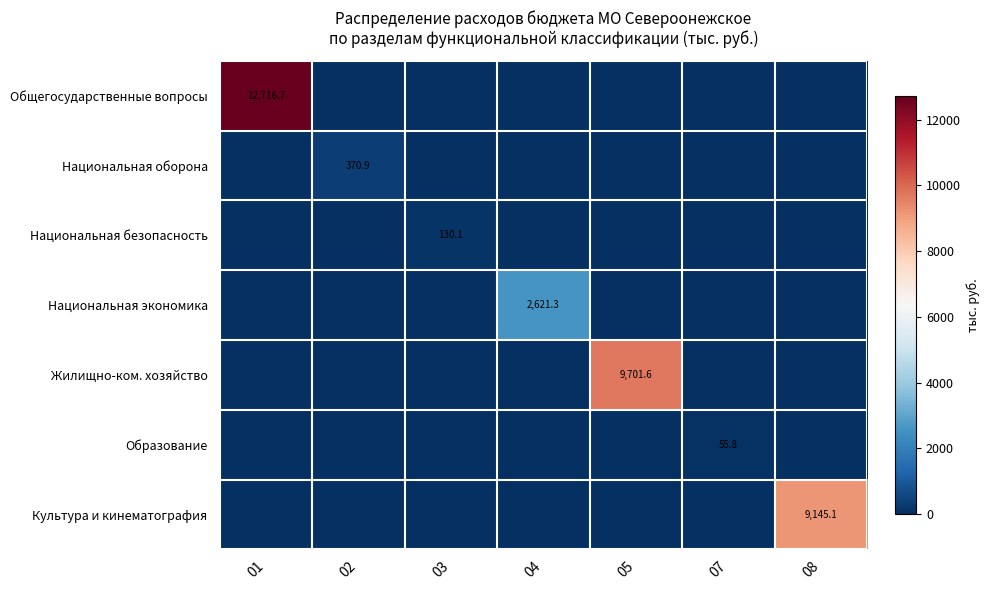

At how many categories does at least one series exceed 7999?

3